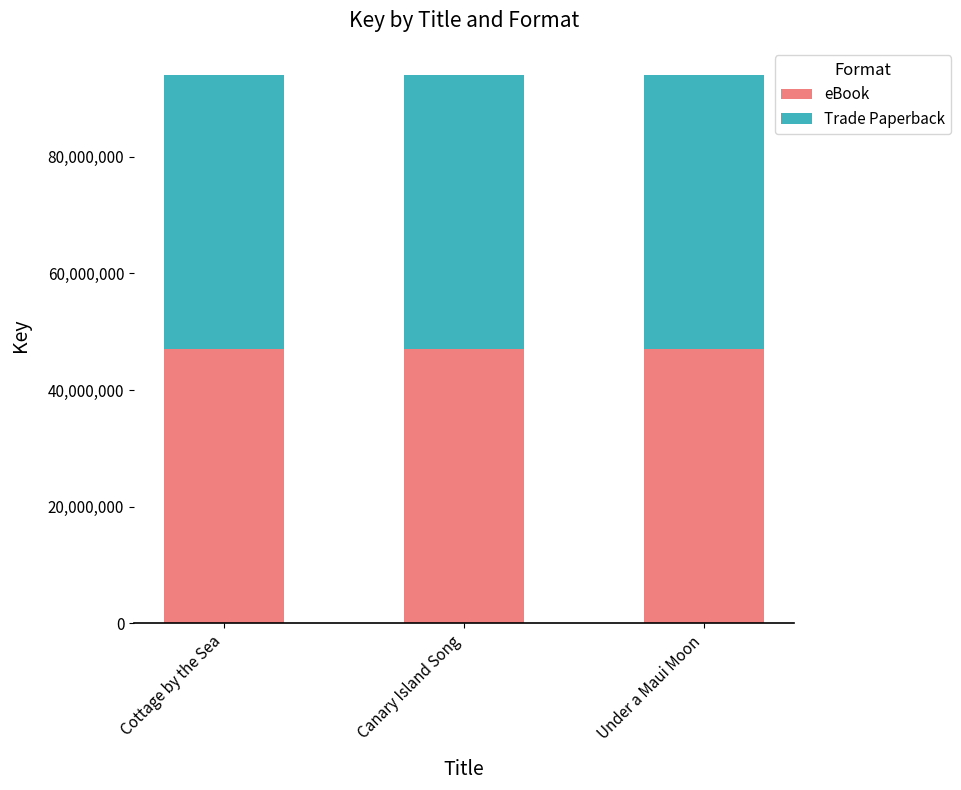

Count the eBook values in the range 46970928 to 46972009.

3